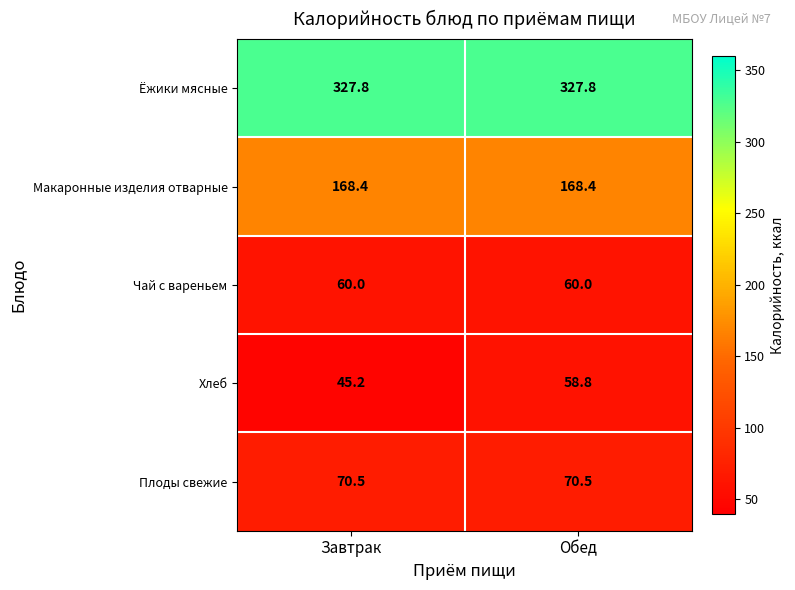

What is the total value across all series at Обед?

685.5